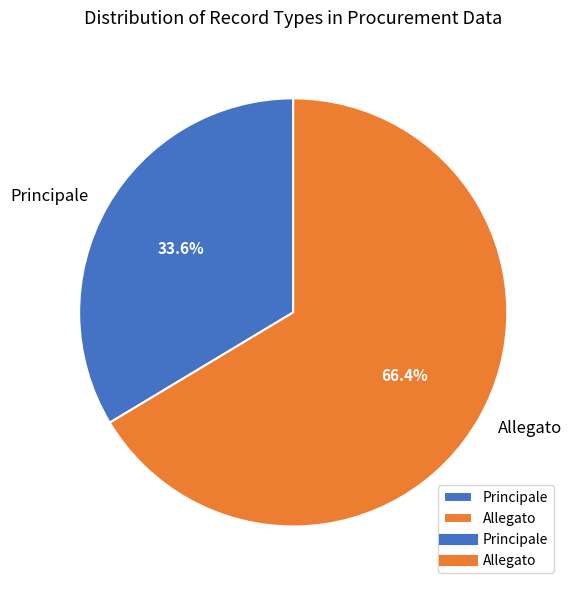

What is the largest slice in the pie chart?

Allegato